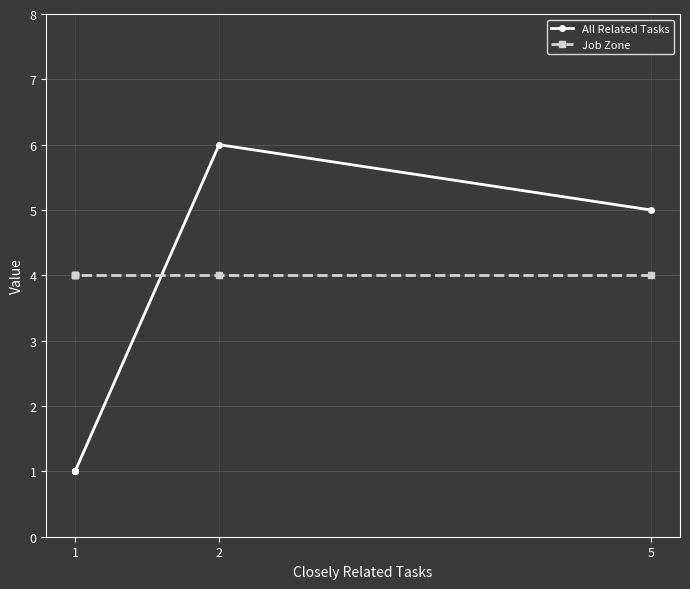

True or false: Job Zone has a value of 4 at 1.

True